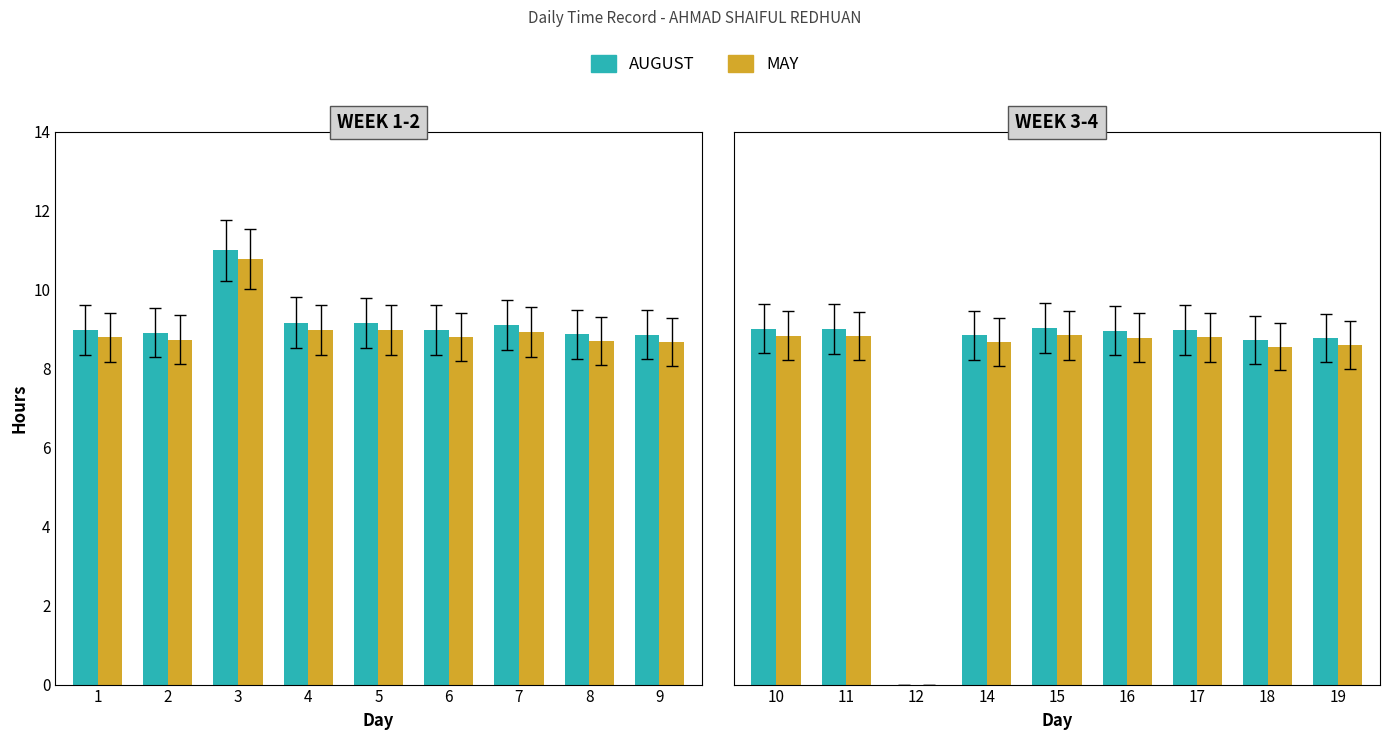

Which series has the widest spread of values?

AUGUST